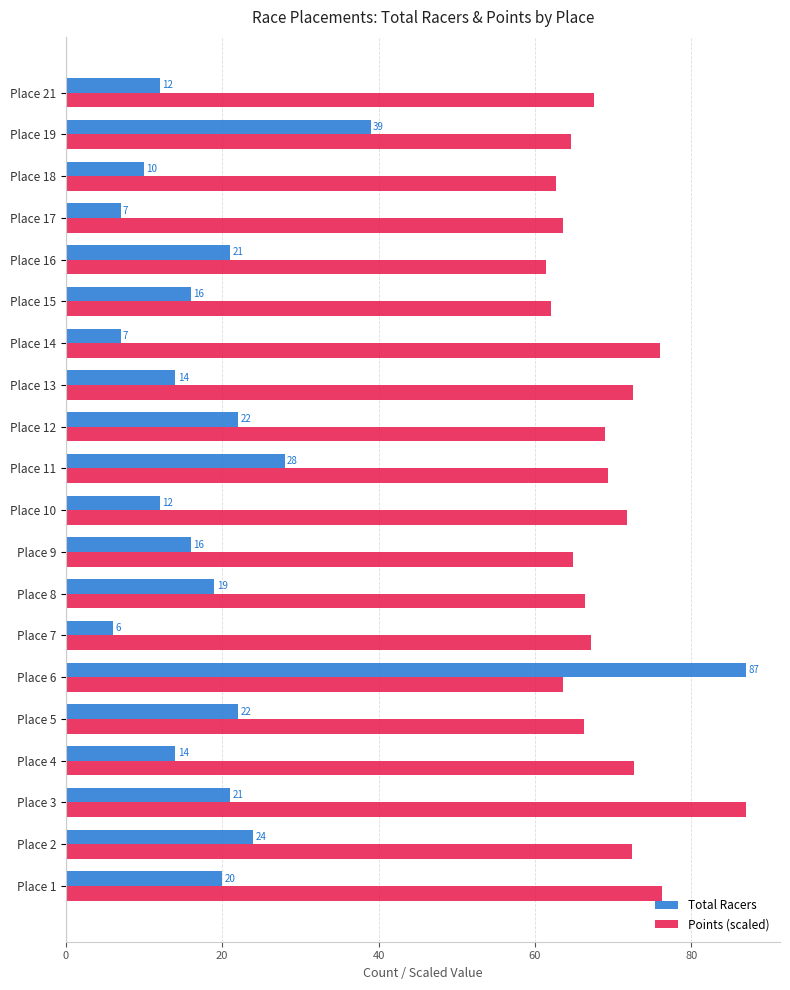

Rank the series at Place 11 from highest to lowest value.

Points (scaled), Total Racers